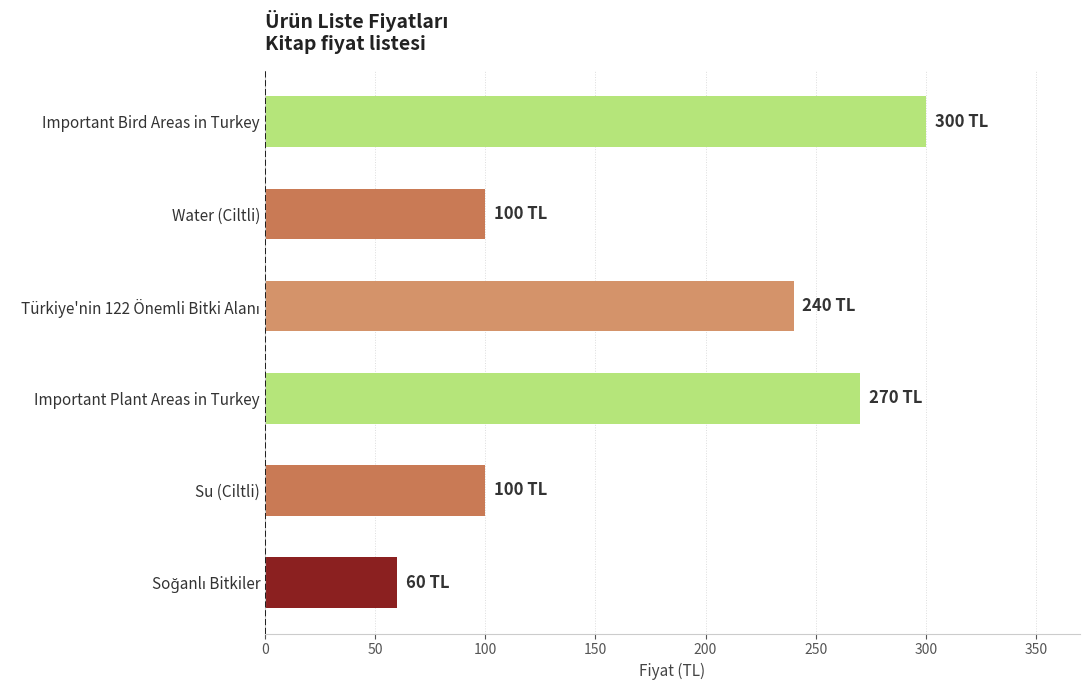

What is the difference between the maximum and minimum values?

240